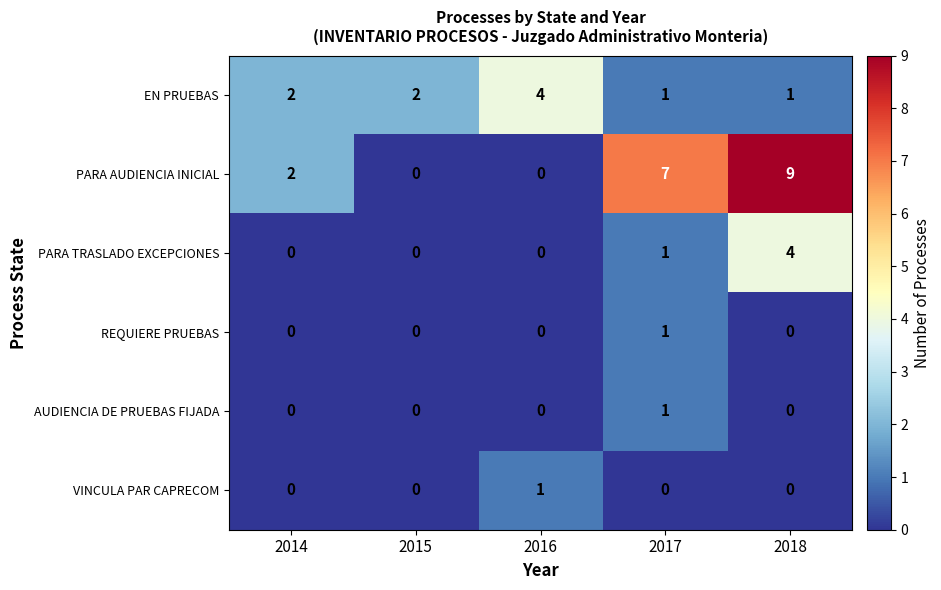

Reading right to left, extract all data points from this chart.

EN PRUEBAS: 2018=1	2017=1	2016=4	2015=2	2014=2
PARA AUDIENCIA INICIAL: 2018=9	2017=7	2016=0	2015=0	2014=2
PARA TRASLADO EXCEPCIONES: 2018=4	2017=1	2016=0	2015=0	2014=0
REQUIERE PRUEBAS: 2018=0	2017=1	2016=0	2015=0	2014=0
AUDIENCIA DE PRUEBAS FIJADA: 2018=0	2017=1	2016=0	2015=0	2014=0
VINCULA PAR CAPRECOM: 2018=0	2017=0	2016=1	2015=0	2014=0